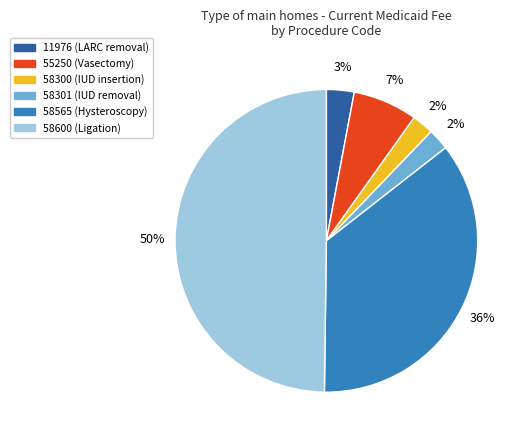

To the nearest percent, what percentage of the pie is 55250?

7%